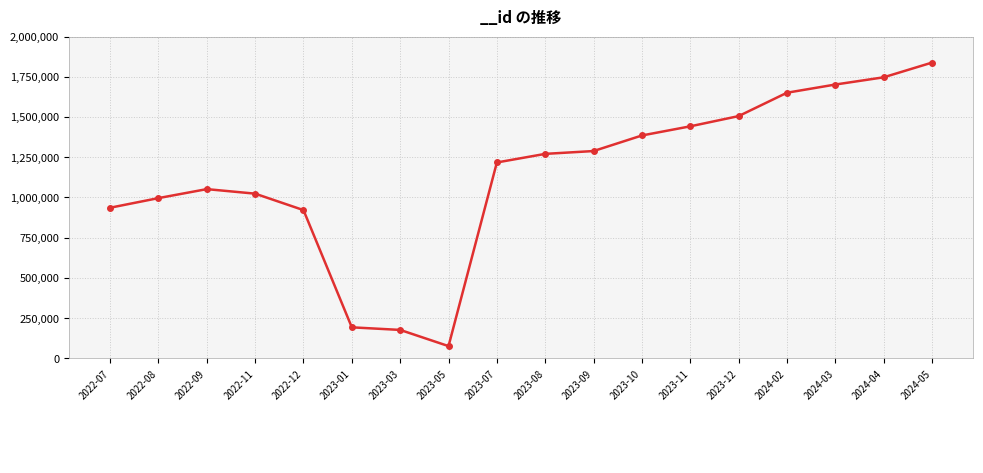

Reading left to right, list all the values displayed in this chart.

2022-07=936378	2022-08=996216	2022-09=1052045	2022-11=1023890	2022-12=921696	2023-01=193258	2023-03=177177	2023-05=76597	2023-07=1217655	2023-08=1271081	2023-09=1288656	2023-10=1385406	2023-11=1442273	2023-12=1505807	2024-02=1651020	2024-03=1701937	2024-04=1746874	2024-05=1838318